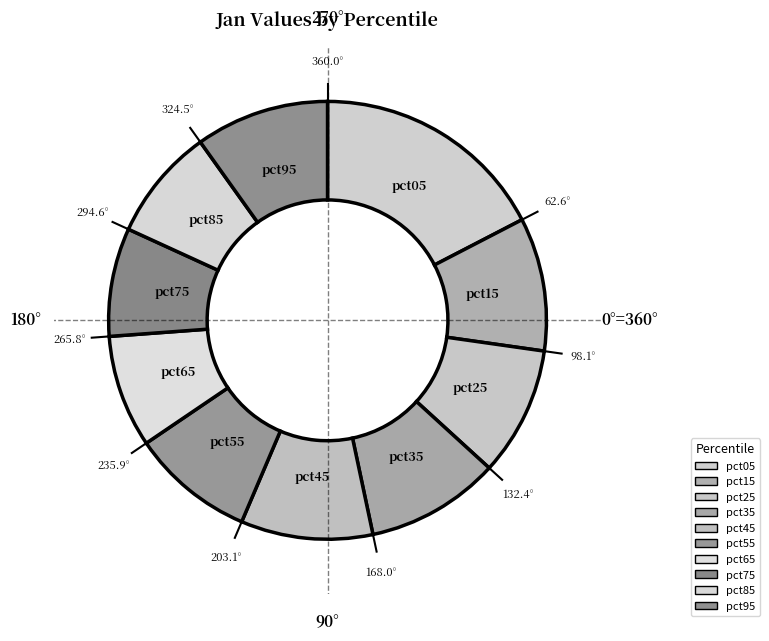

Do pct45 and pct25 together represent more than half of the pie?

No